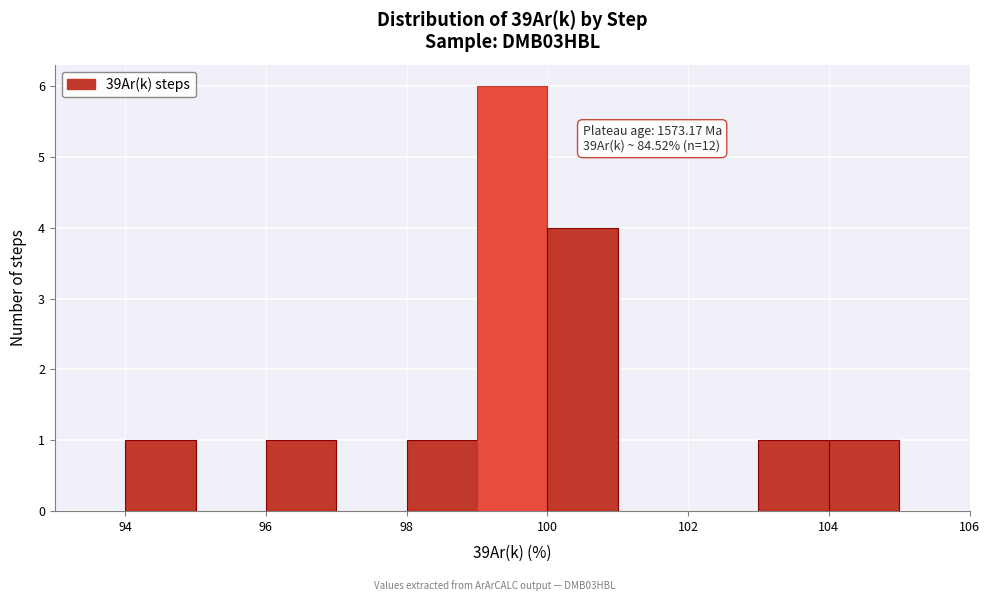

Which range on the x-axis has the tallest bar?

99 to 100